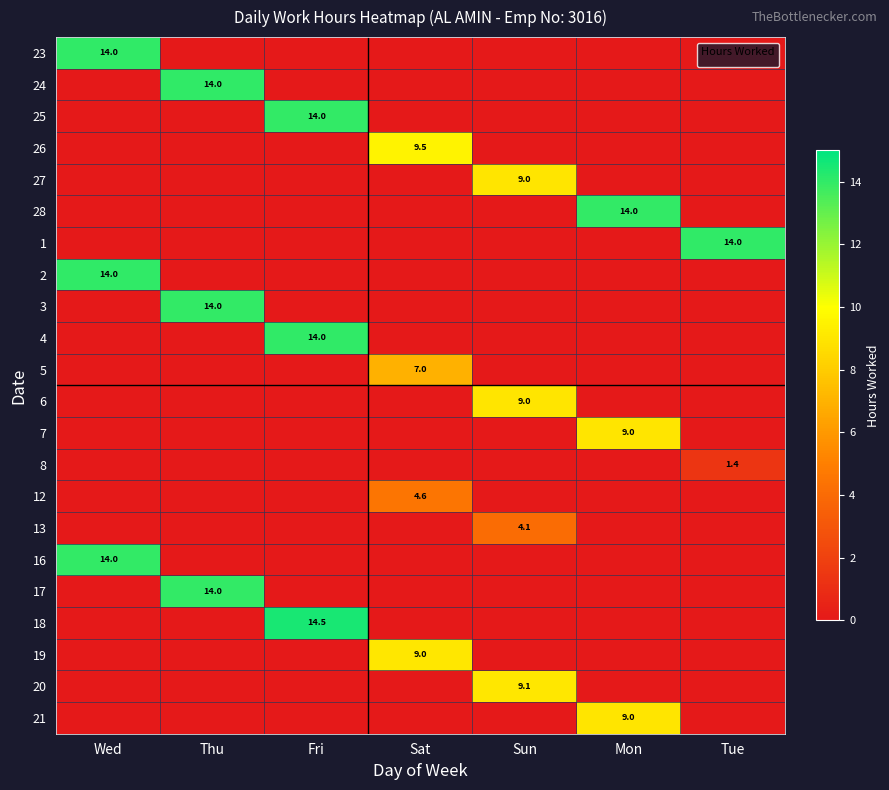

At which category is the sum across all series the highest?

Fri